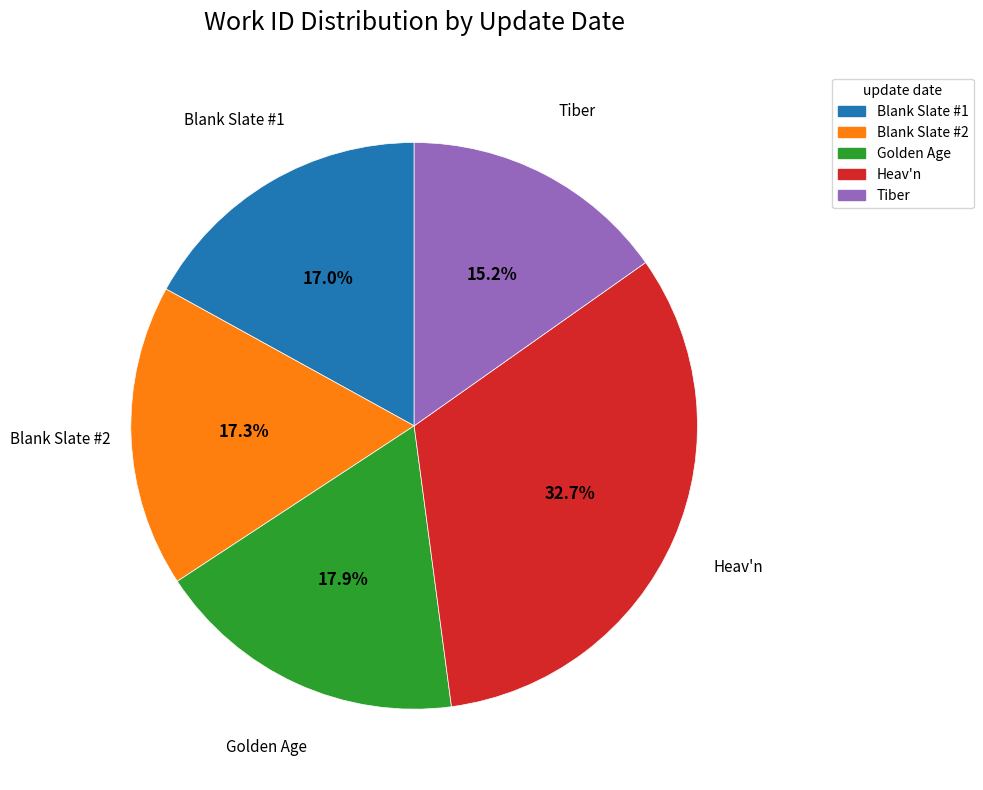

Does any single category account for the majority?

No